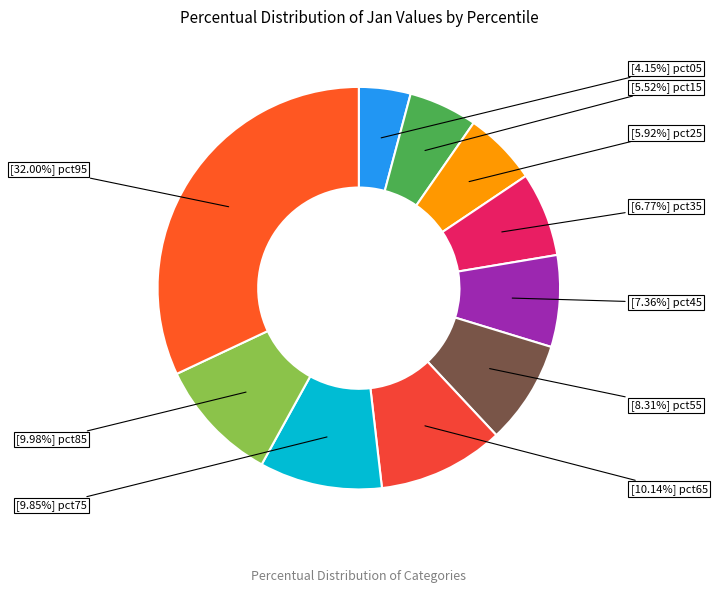

How many segments does this pie chart have?

10